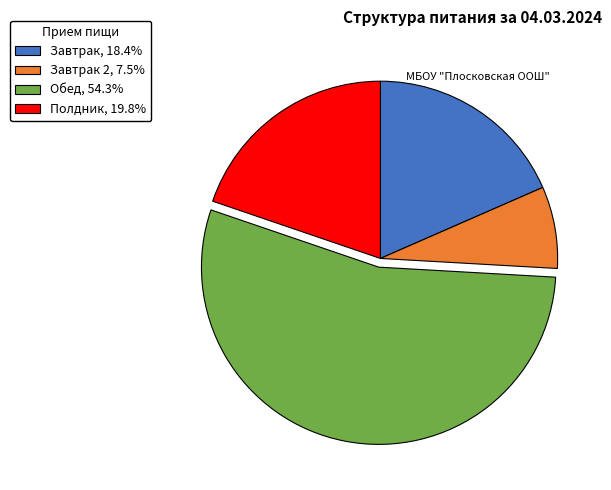

Do Завтрак 2, 7.5% and Полдник, 19.8% together represent more than half of the pie?

No